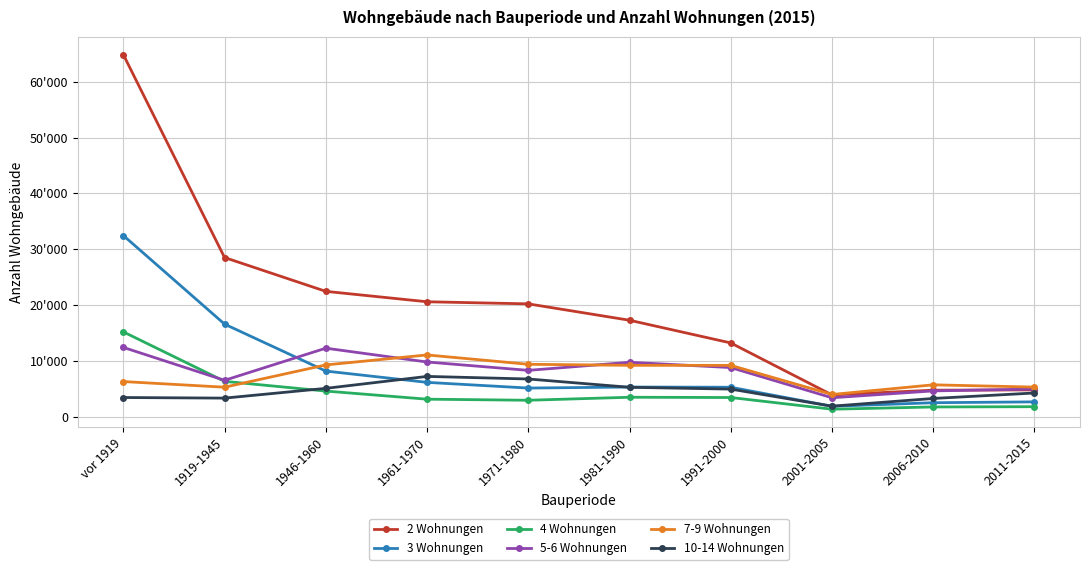

How many interior local peaks does the 3 Wohnungen series have?

1